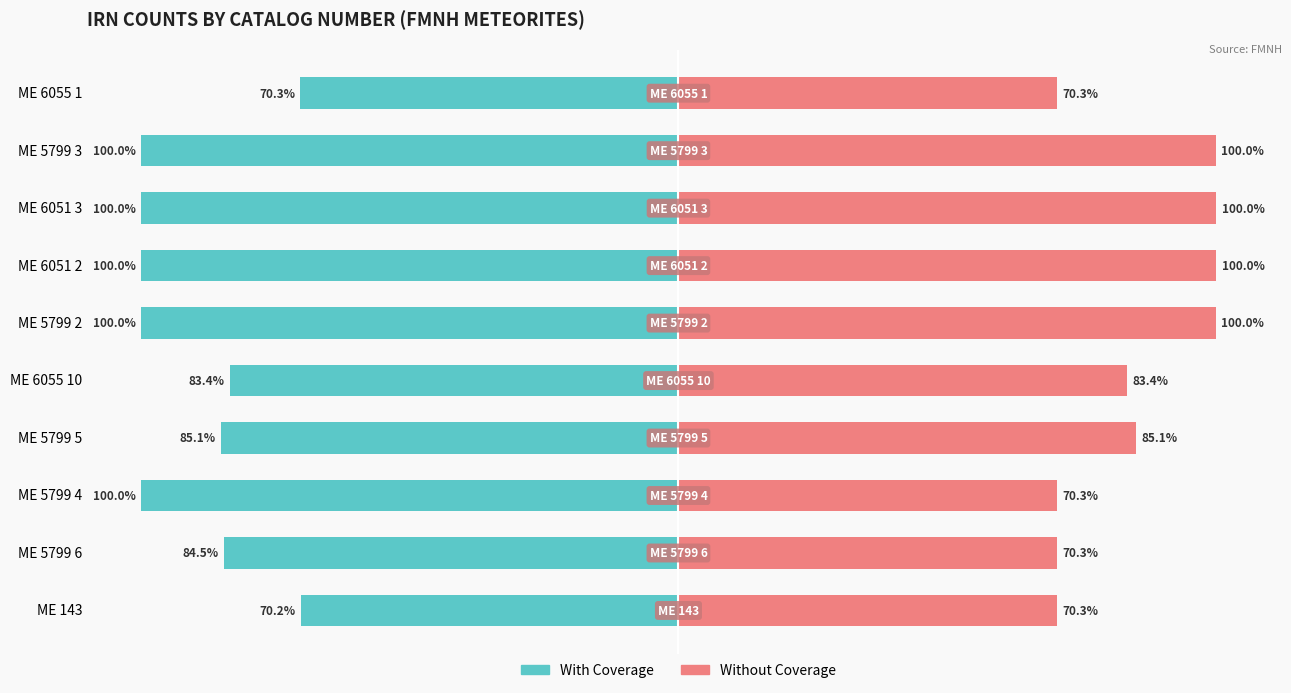

What are all the series names shown in the legend?

With Coverage, Without Coverage